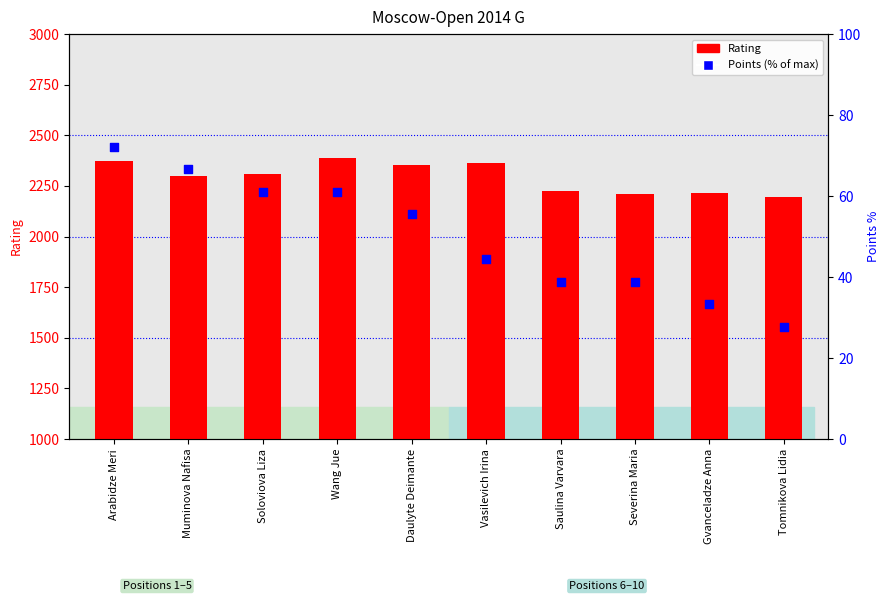

Is the value of Rating at Soloviova Liza greater than the value of Points (% of max) at Tomnikova Lidia?

Yes